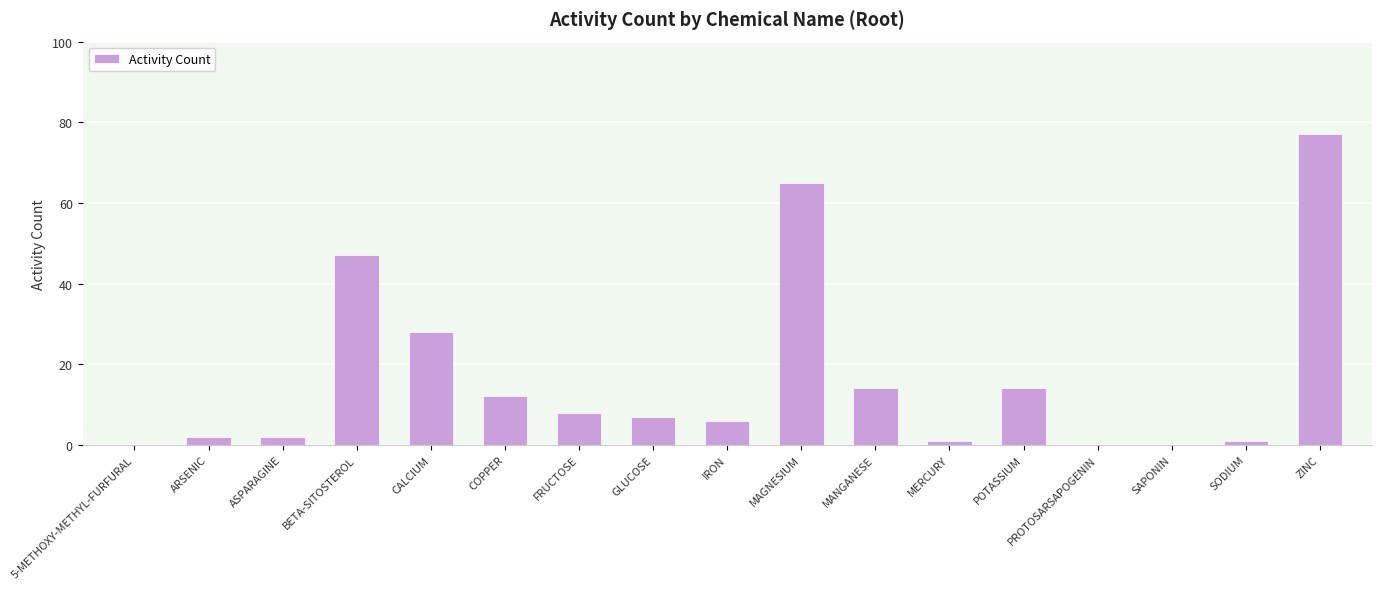

Count the number of categories in the chart.

17